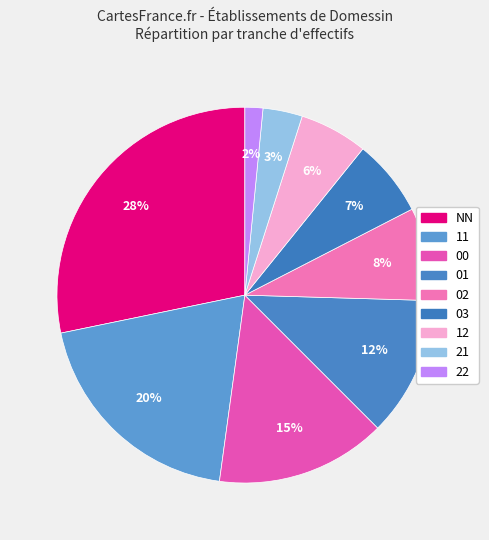

To the nearest percent, what is the combined percentage of 00 and 22?

16%